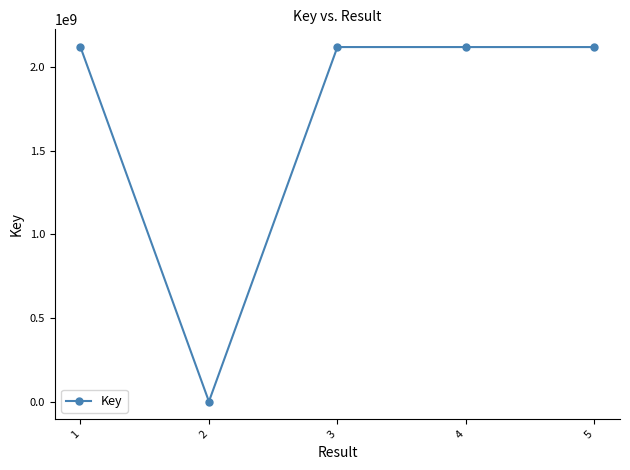

Which category has the lowest value across all series?

2